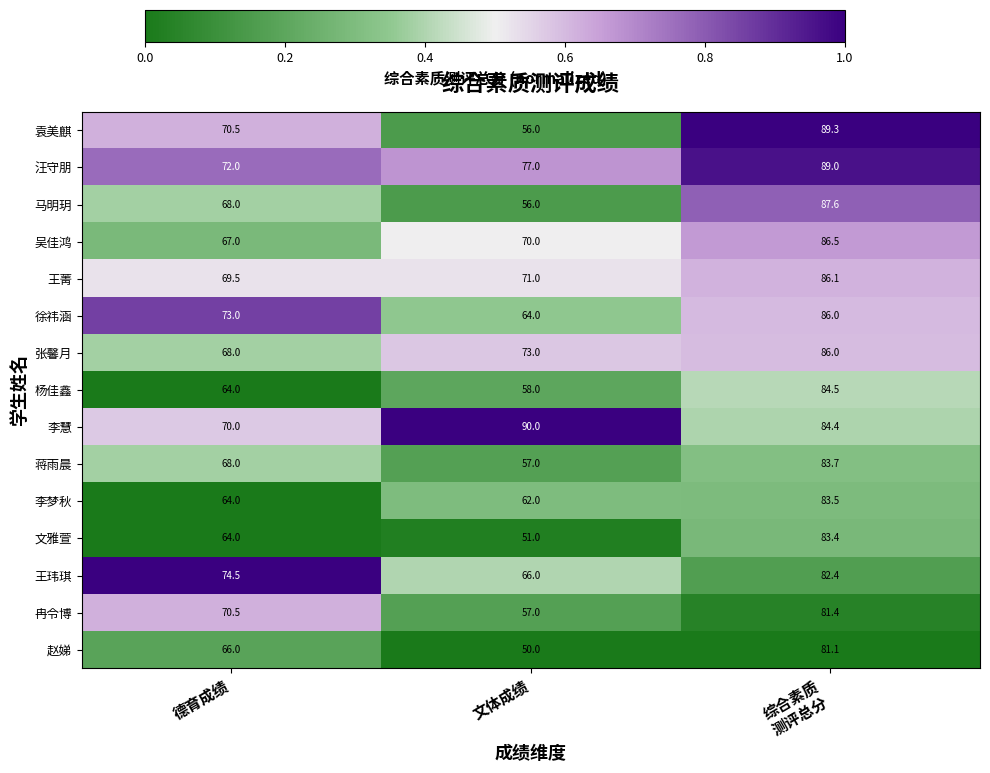

What is the sum of all 蒋雨晨 values?

208.7